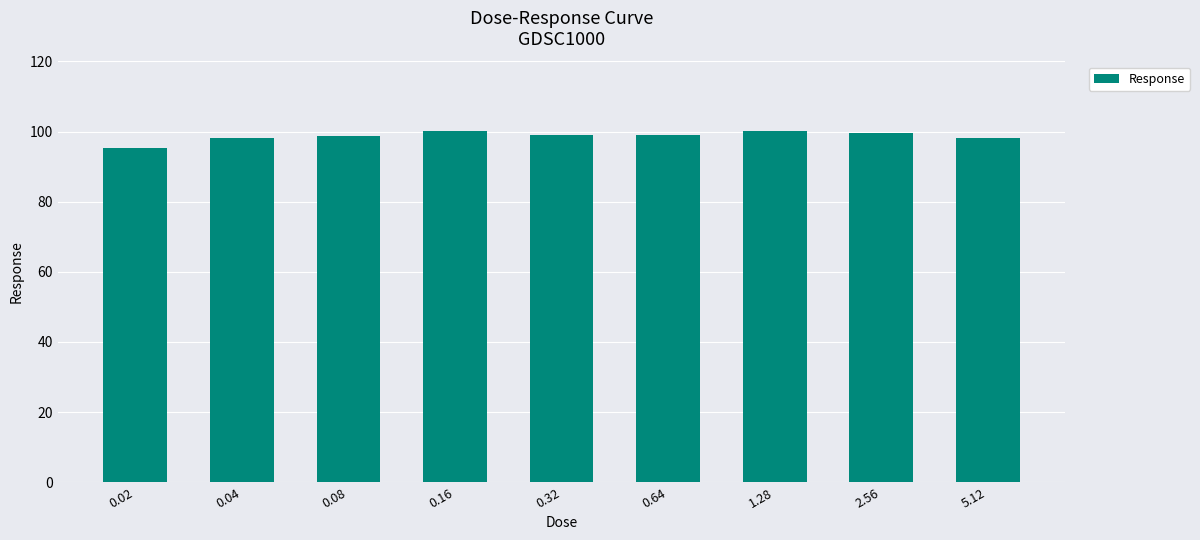

What is the difference between the values at 0.02 and 2.56?

4.4